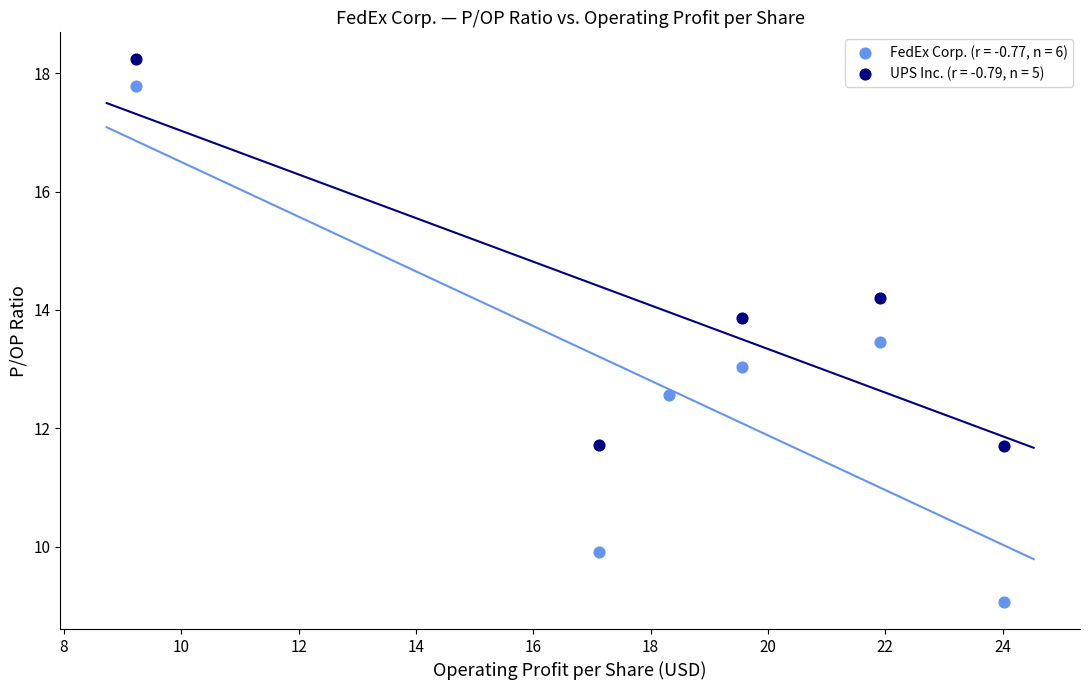

Which series reaches the maximum Y coordinate?

UPS Inc. (r = -0.79, n = 5)